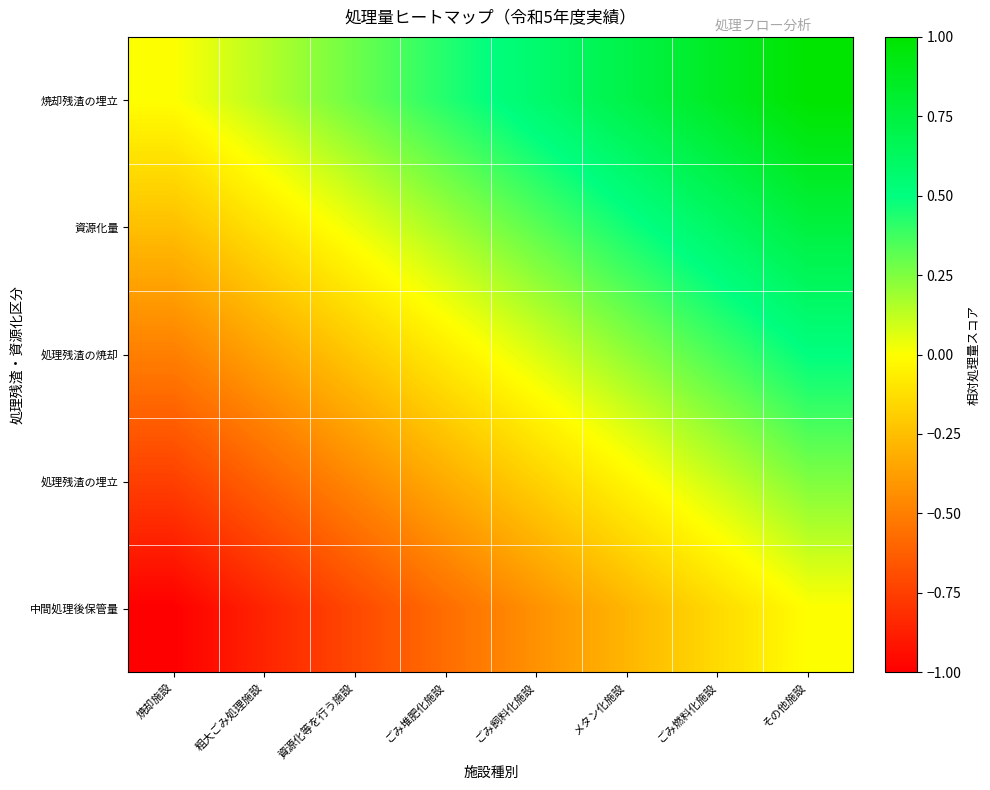

Which series has the largest total across all categories?

焼却残渣の埋立